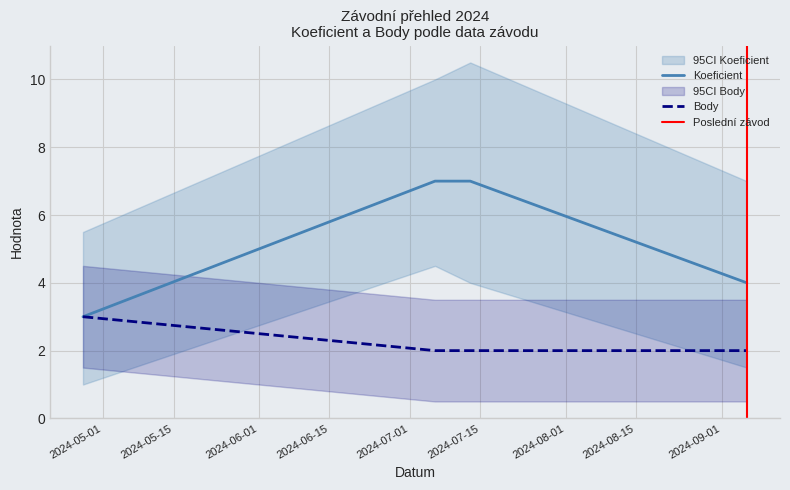

What are all the series names shown in the legend?

Koeficient, Body